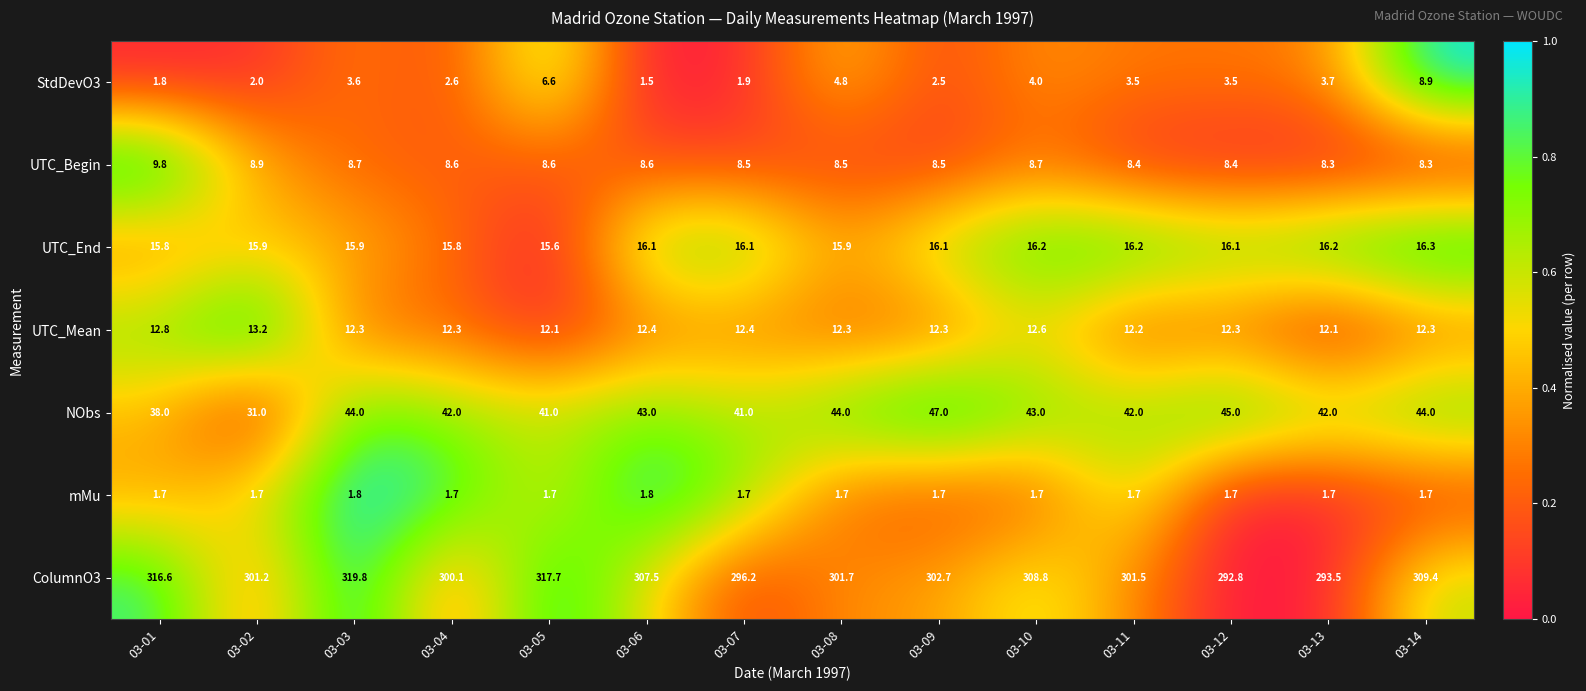

How many series are shown in this chart?

7